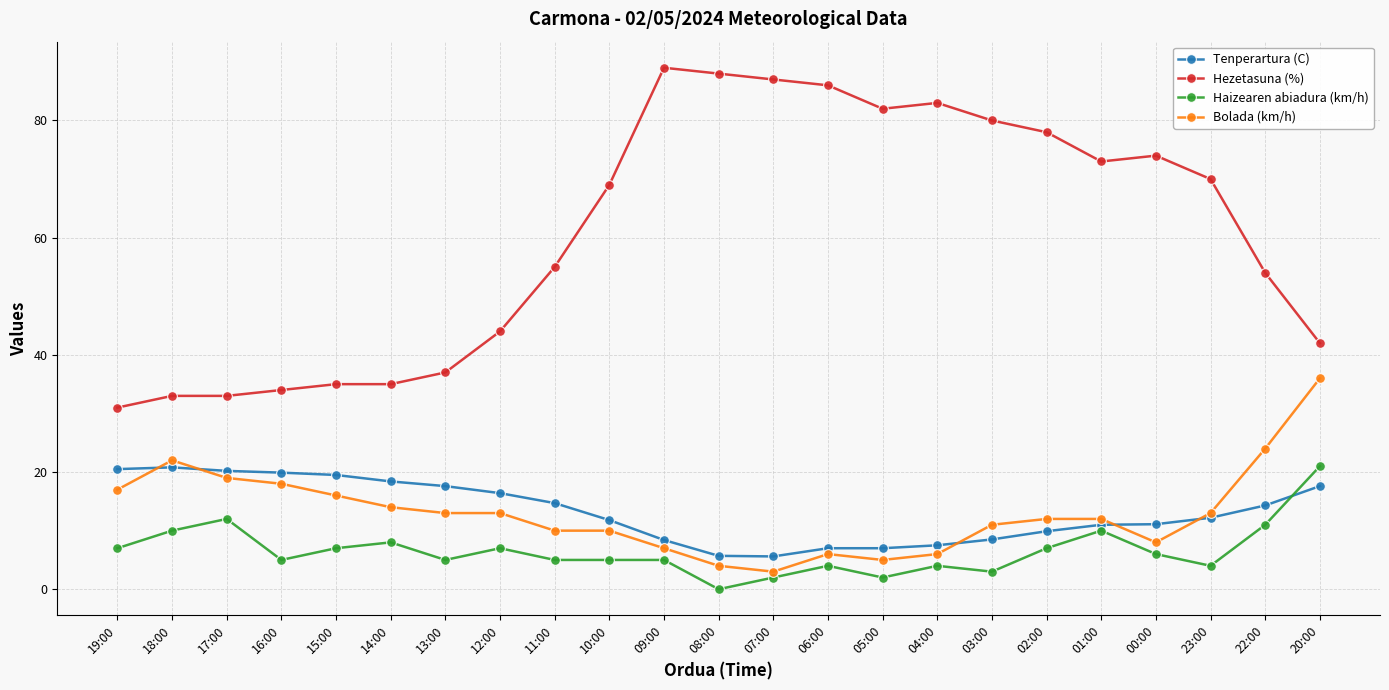

What is the highest value of the Haizearen abiadura (km/h) series?

21.0